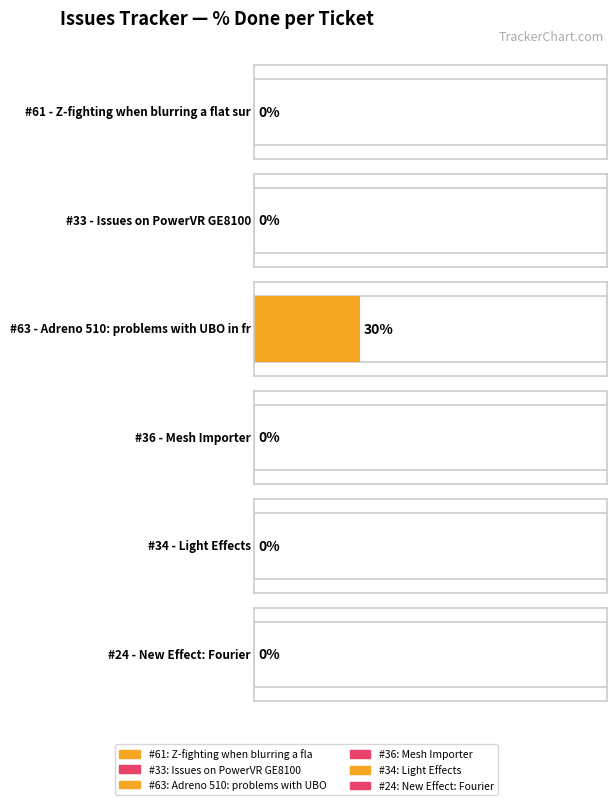

What is the label of the 3rd bar from the right?

36